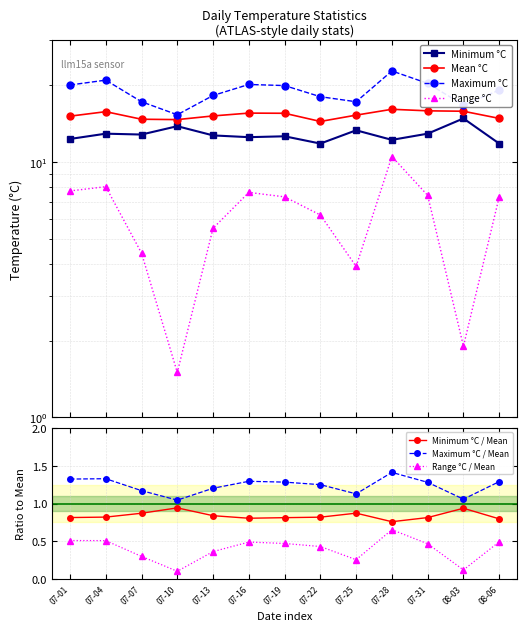

What is the sum of all Maximum °C values?

245.6